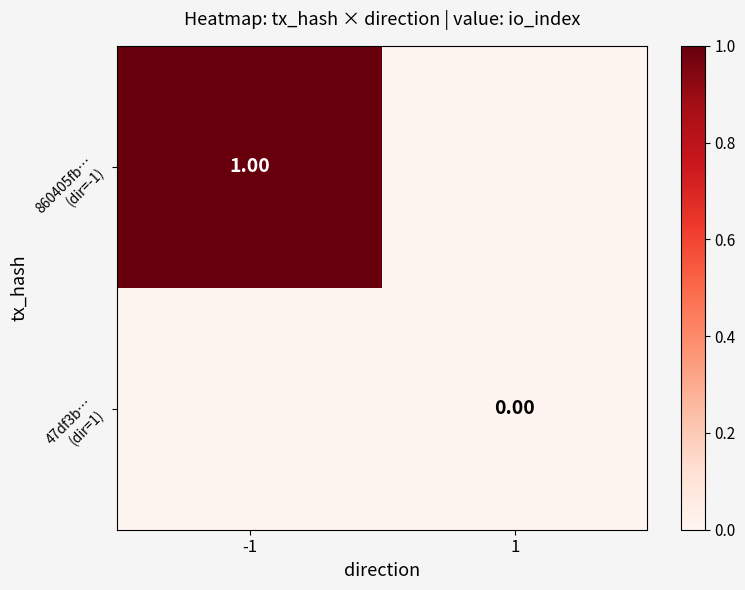

At 1, list the series in order from largest to smallest.

860405fb… (dir=-1), 47df3b… (dir=1)